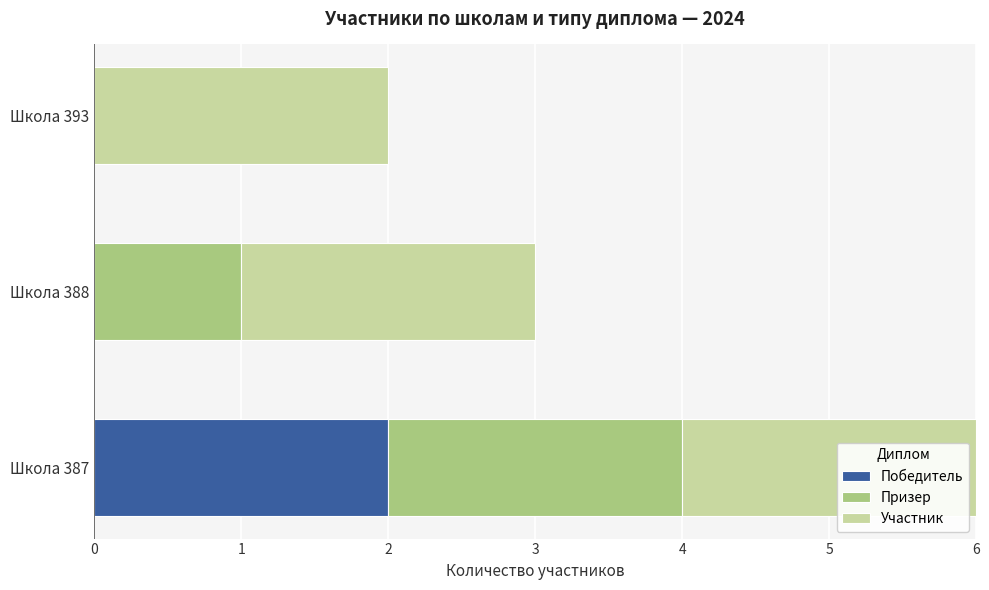

What is the total value across all series at Школа 388?

3